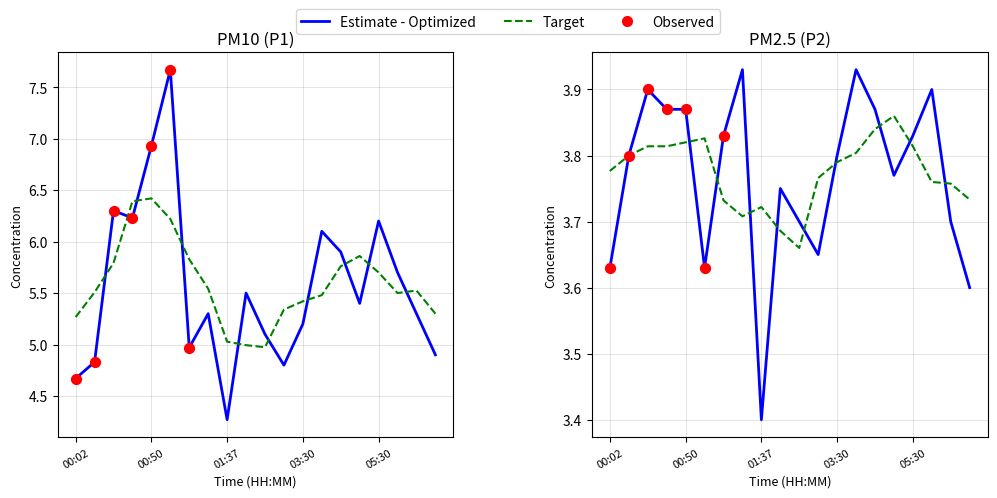

Which series reaches the maximum Y coordinate?

P1